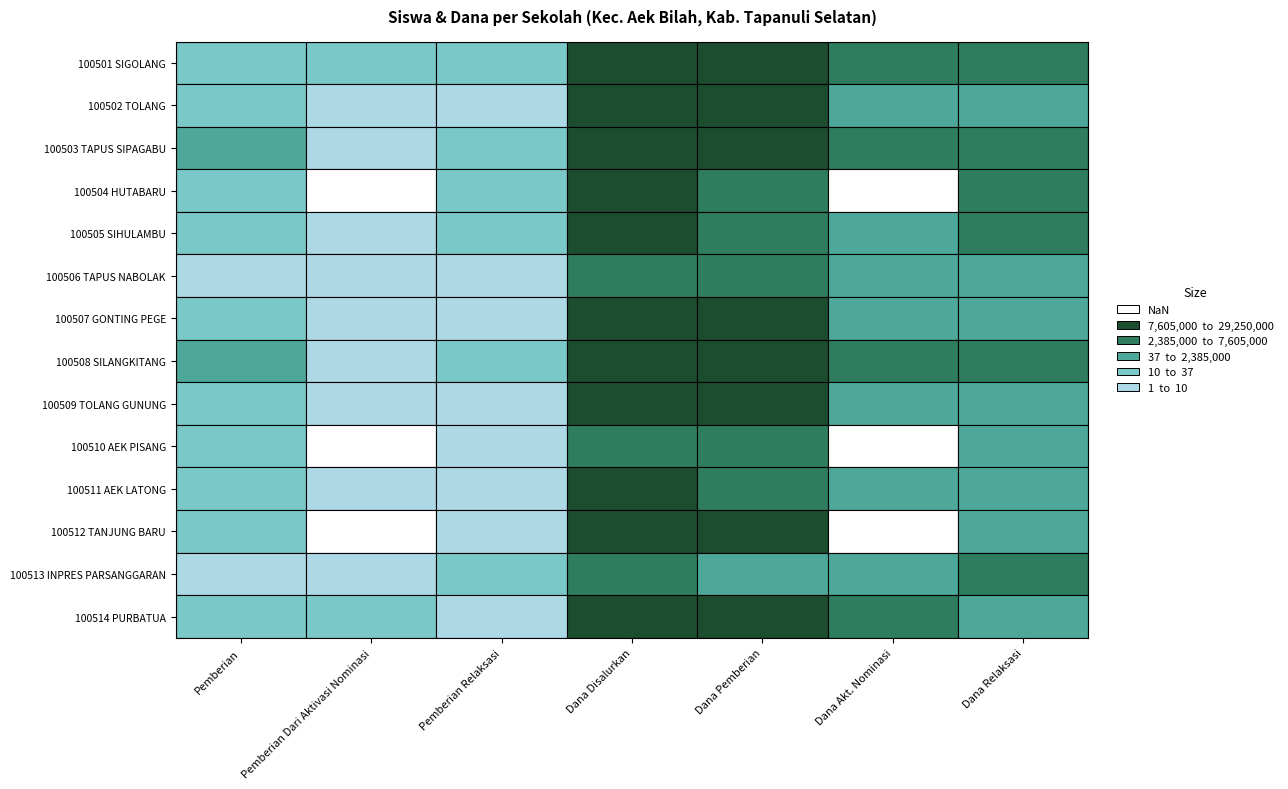

What is the maximum value shown in the chart?

29250000